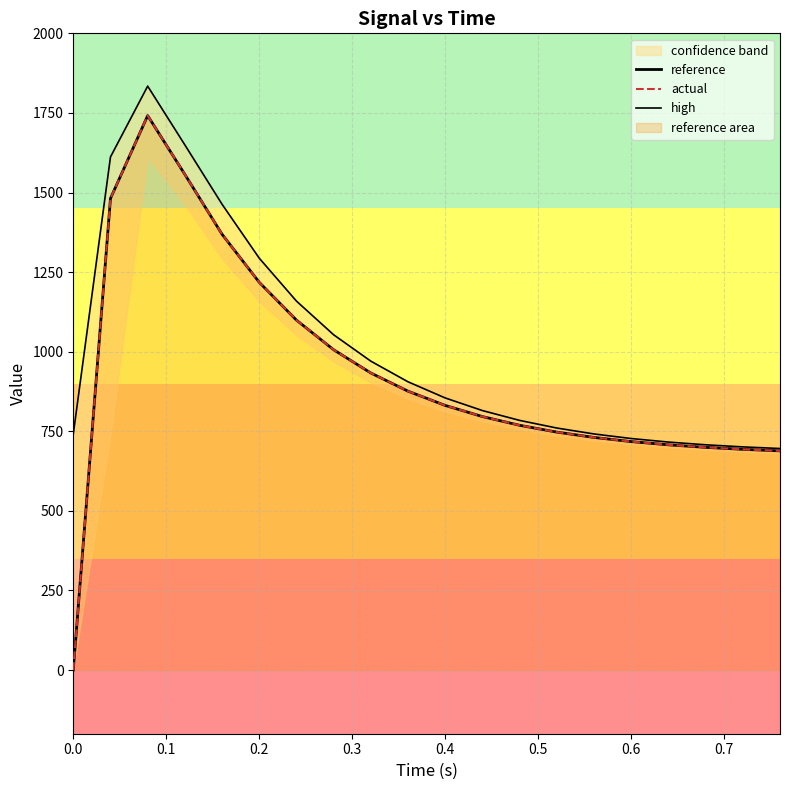

At how many categories does at least one series exceed 1397?

4